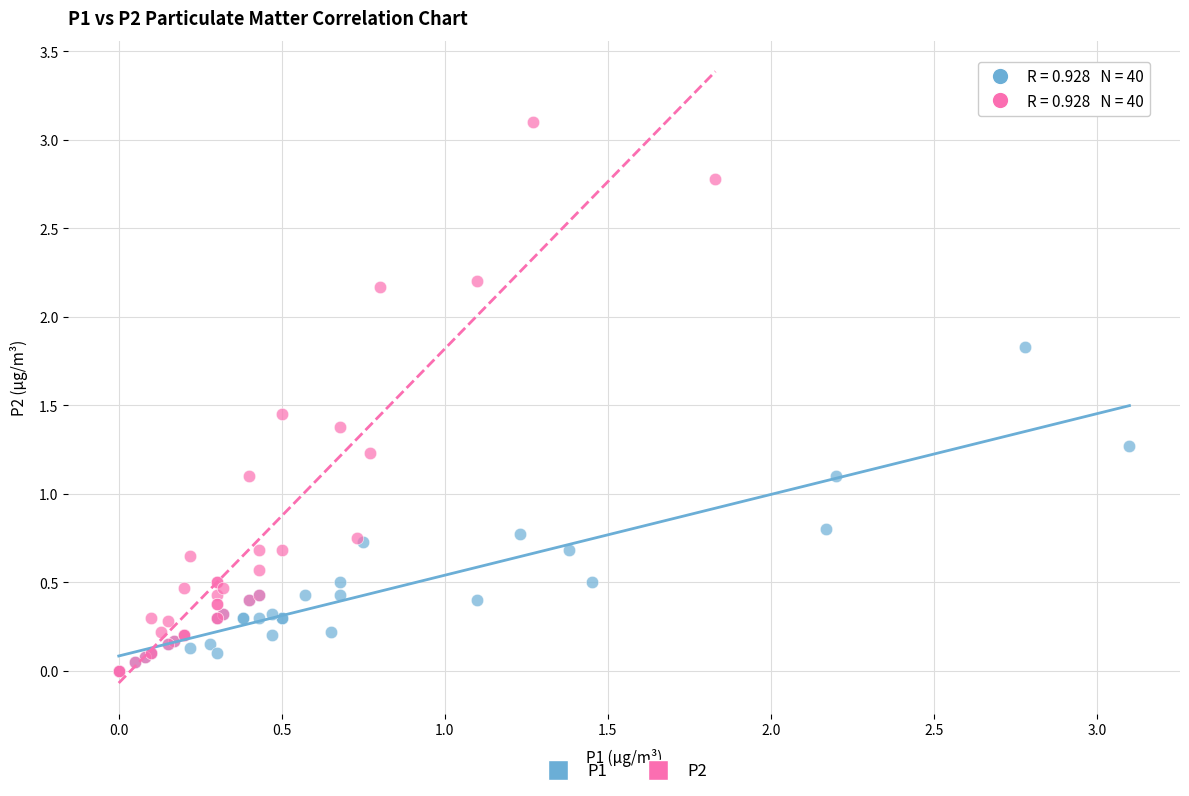

What are all the series names shown in the legend?

P1, P2